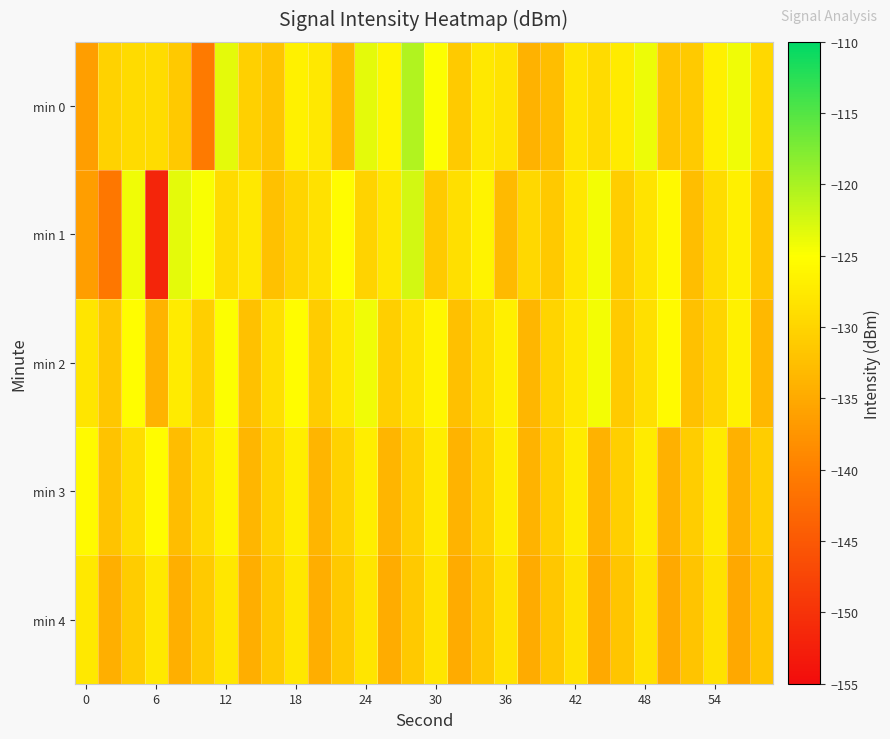

Rank the series by their maximum value, from highest to lowest.

min 0, min 1, min 2, min 3, min 4